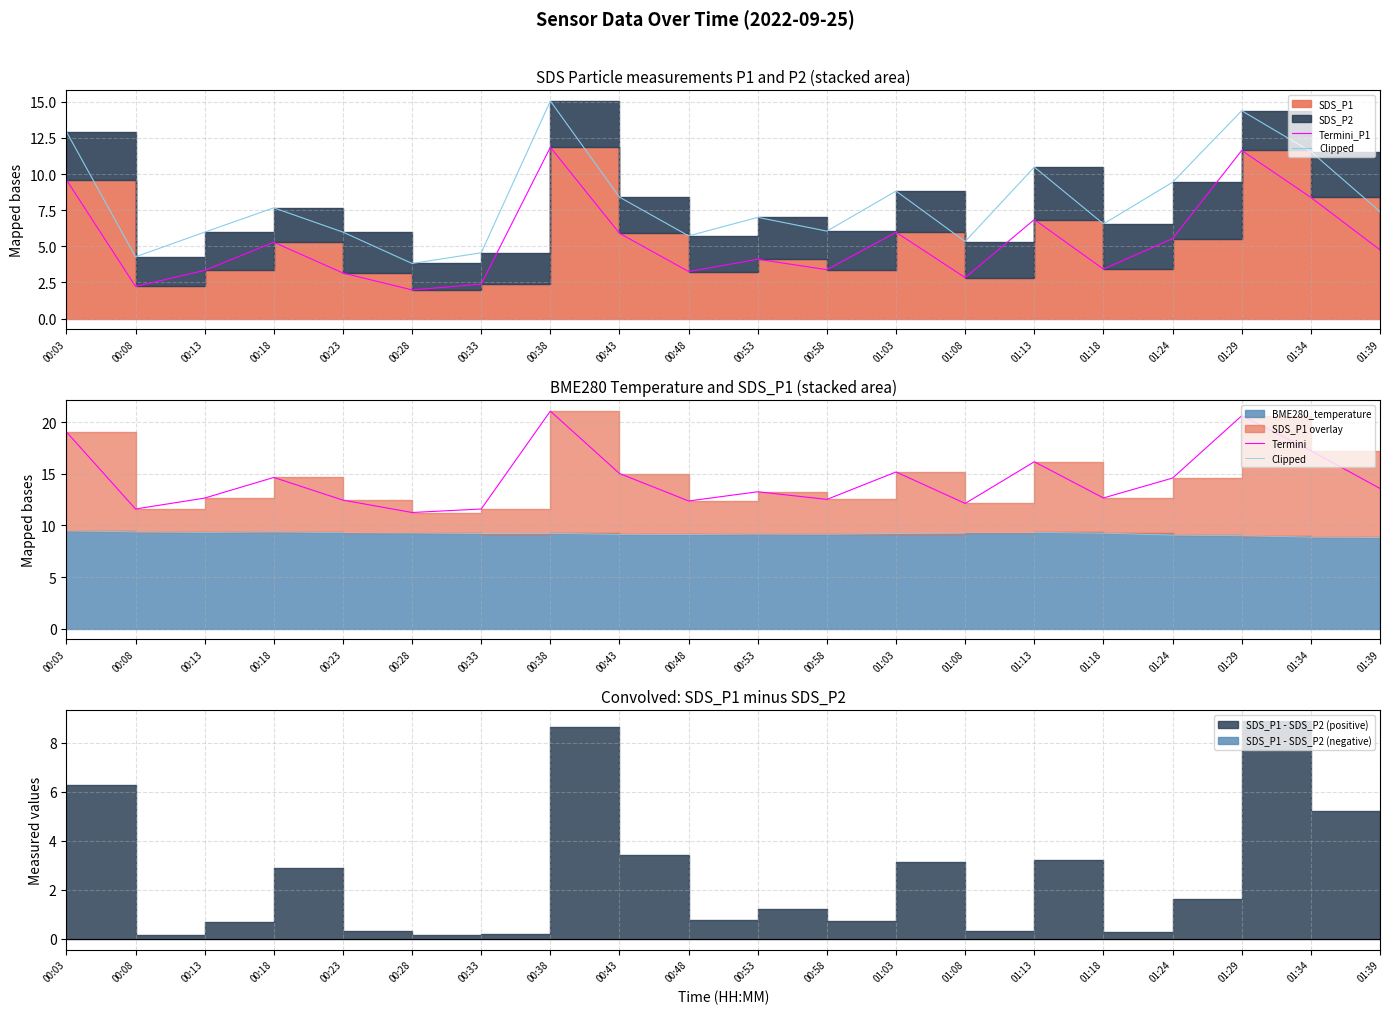

Which series ends up on top after the final intersection of Termini_P1 and Clipped?

Clipped